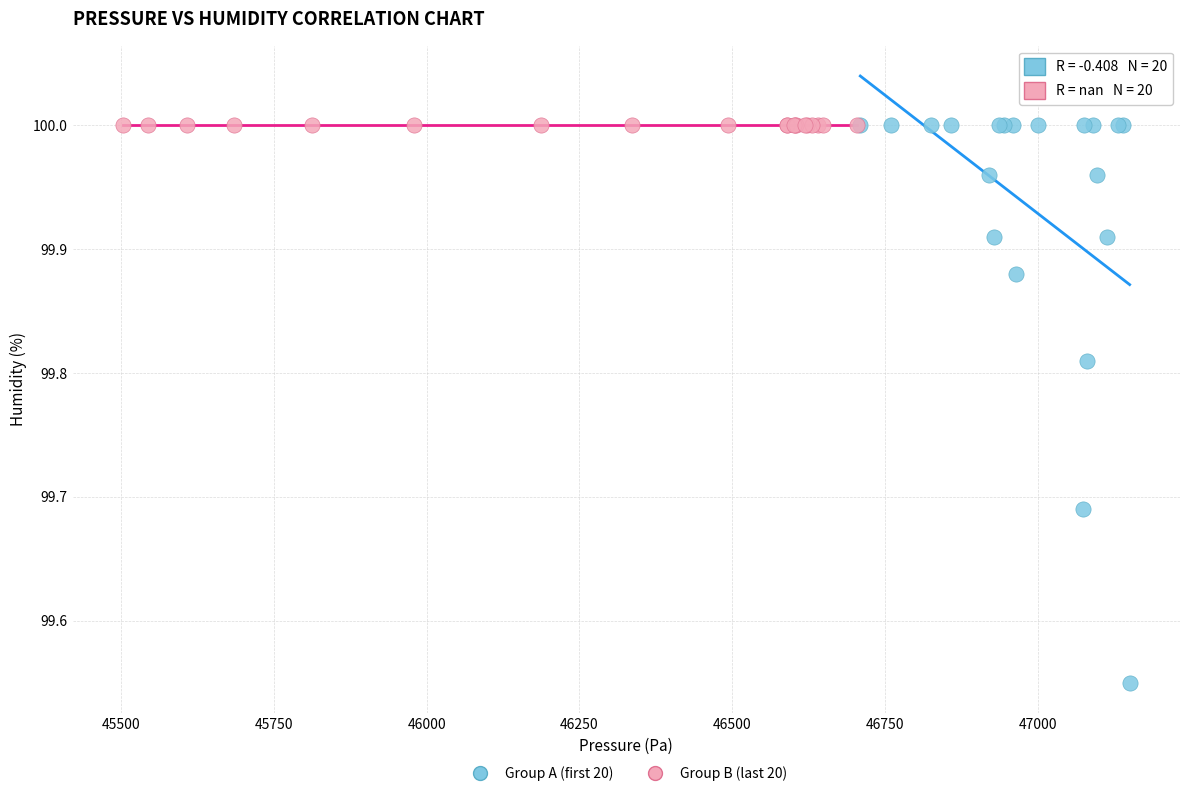

Which series contains the lowest Y value?

Group A (first 20)